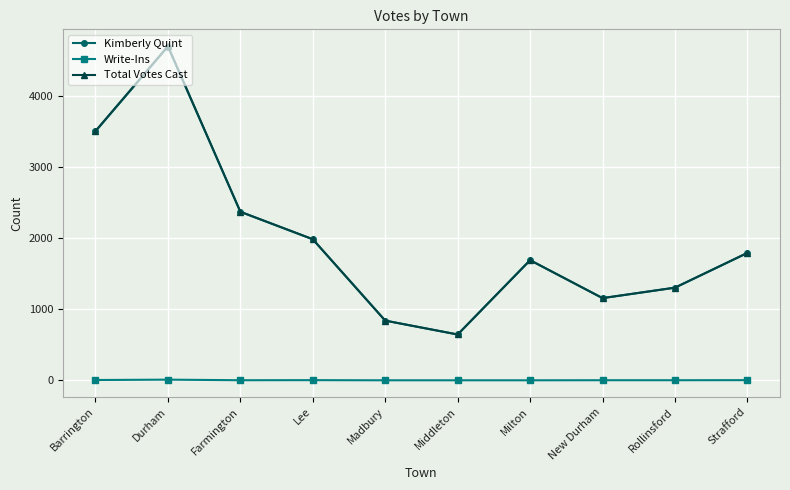

At which label is Total Votes Cast closest to 2672?

Farmington